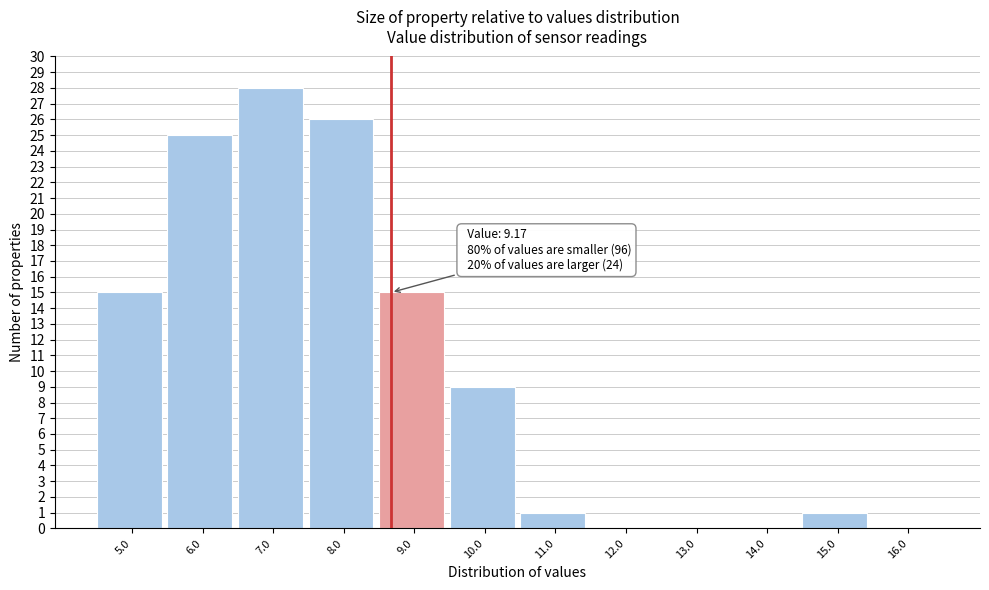

Reading left to right, transcribe all the data shown in this chart.

5.0=15	6.0=25	7.0=28	8.0=26	9.0=15	10.0=9	11.0=1	12.0=0	13.0=0	14.0=0	15.0=1	16.0=0